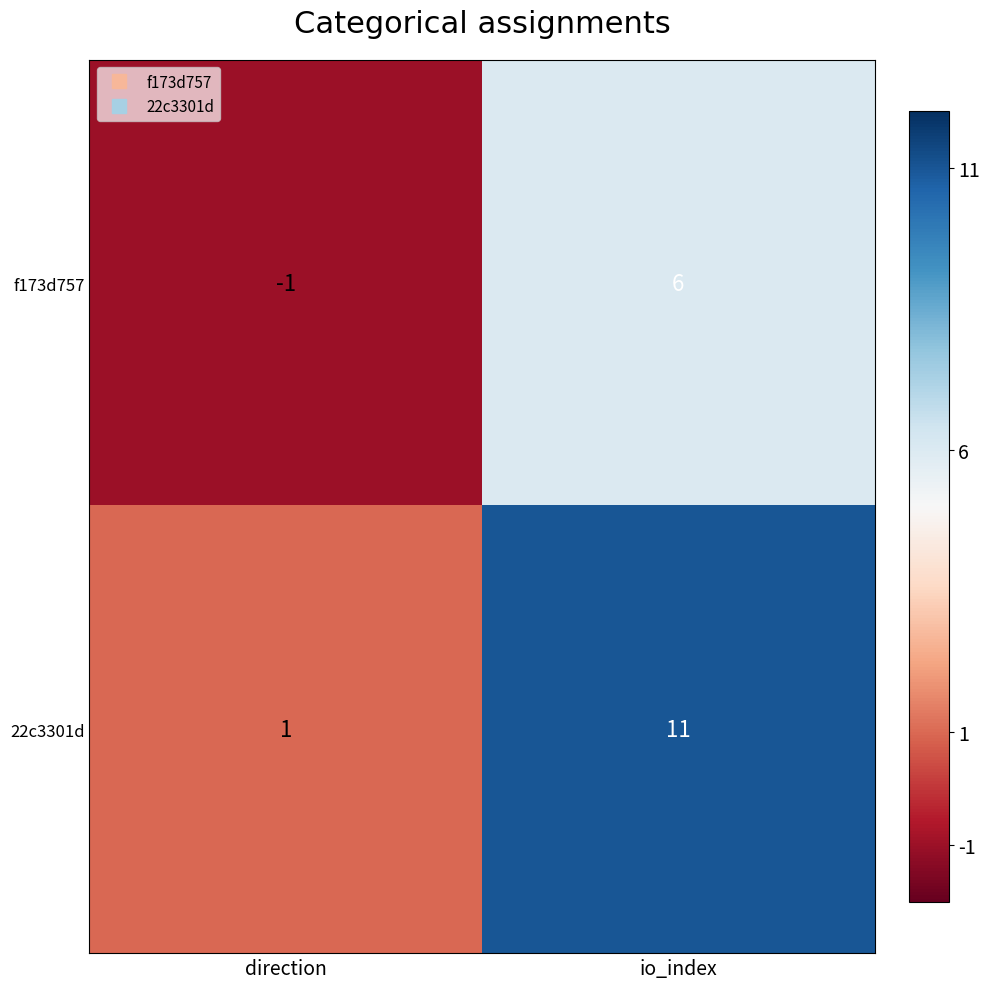

What is the total value across all series at io_index?

17